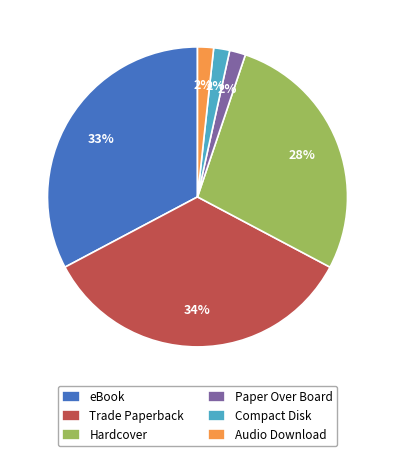

Which has a higher value, eBook or Trade Paperback?

Trade Paperback